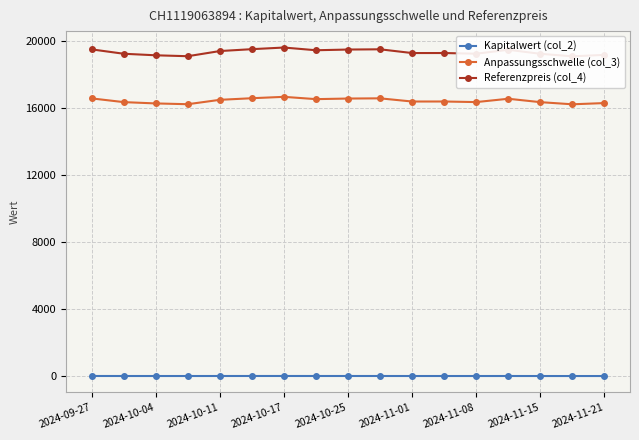

True or false: Referenzpreis (col_4) and Kapitalwert (col_2) cross at least once.

False